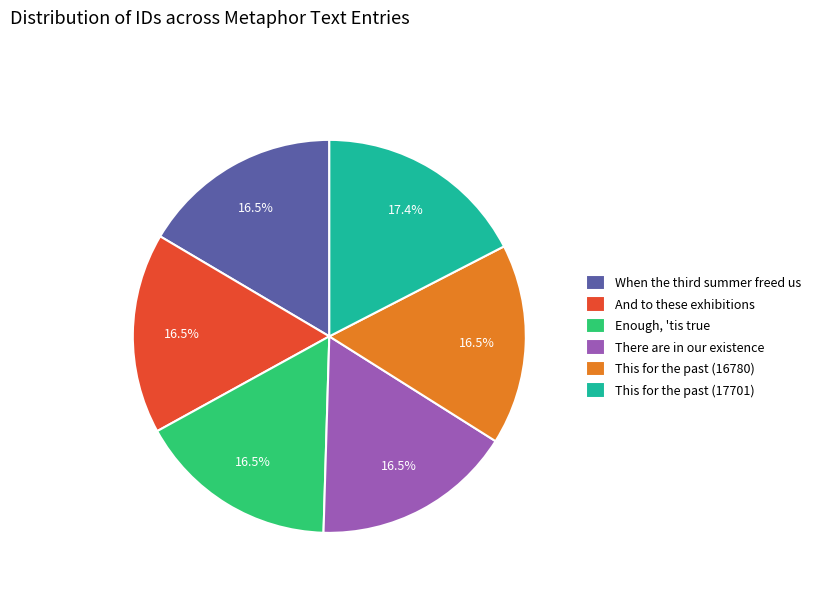

Count the number of slices in the pie.

6